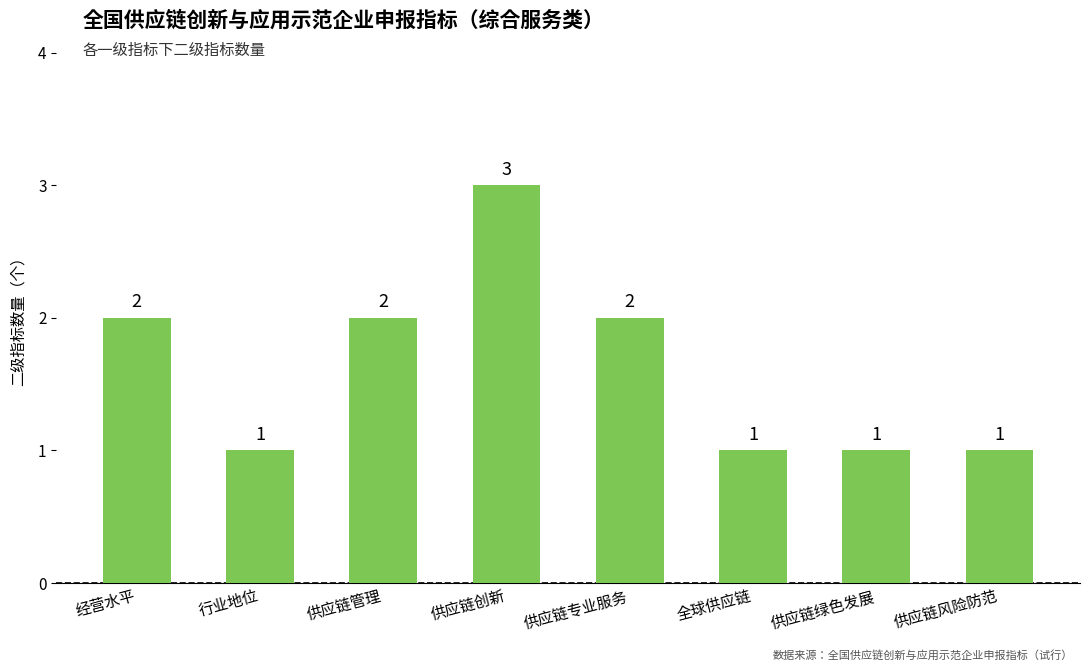

Which label corresponds to the largest value in the chart?

供应链创新